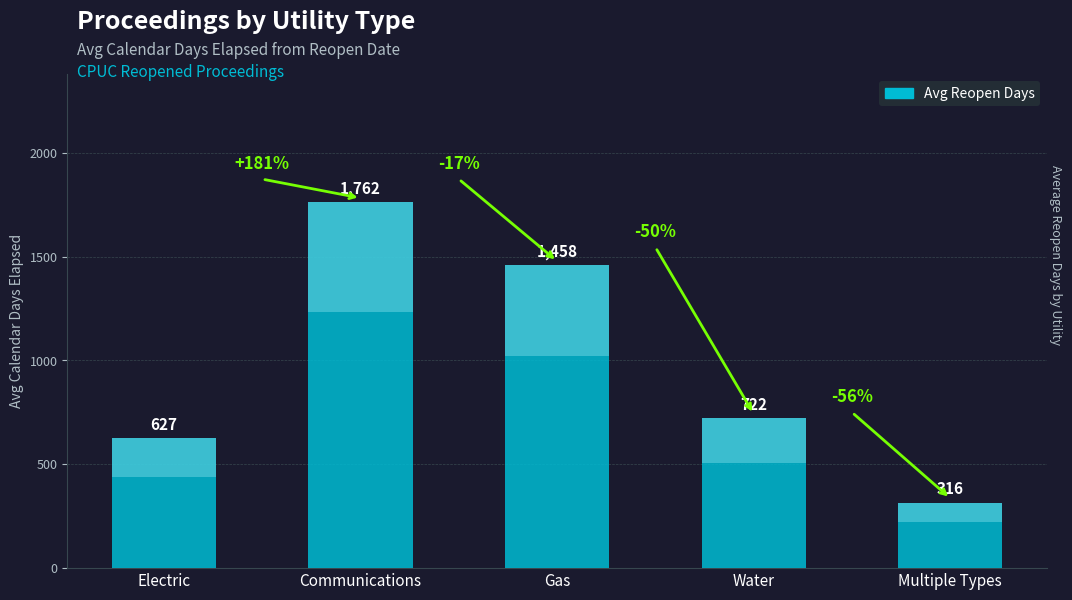

Is it true that the value at Water is 211?

False